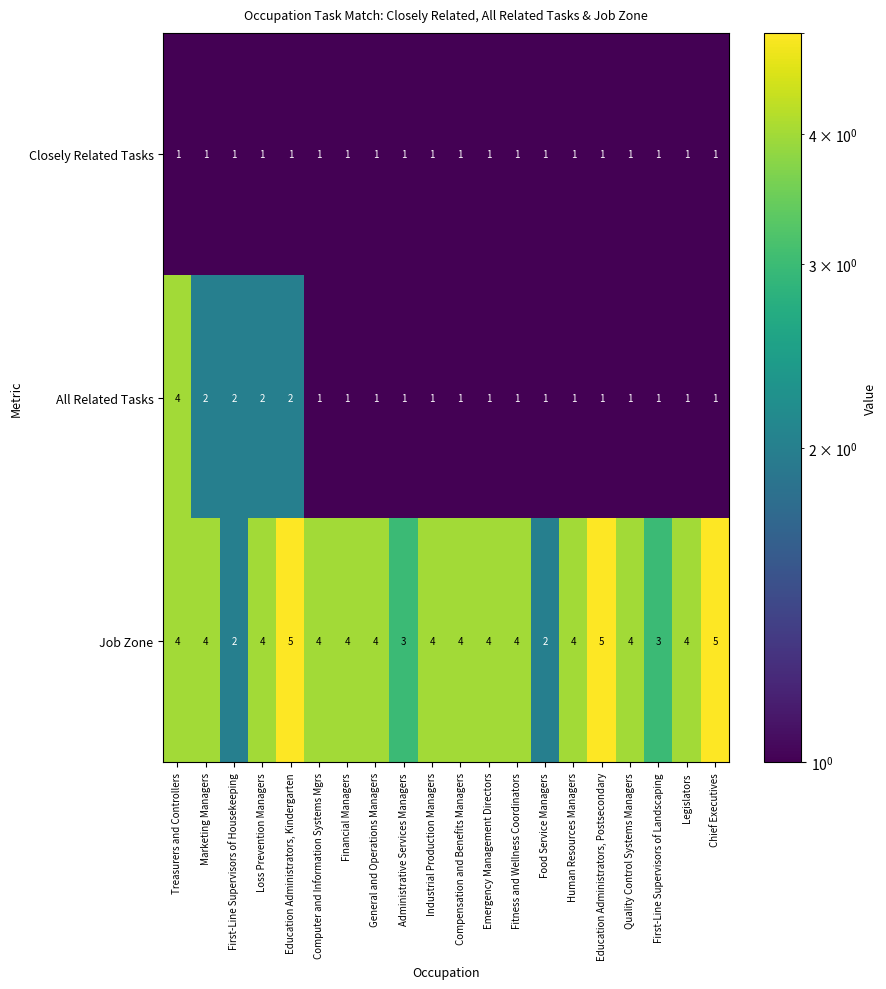

Count the All Related Tasks values in the range 1 to 2.

19